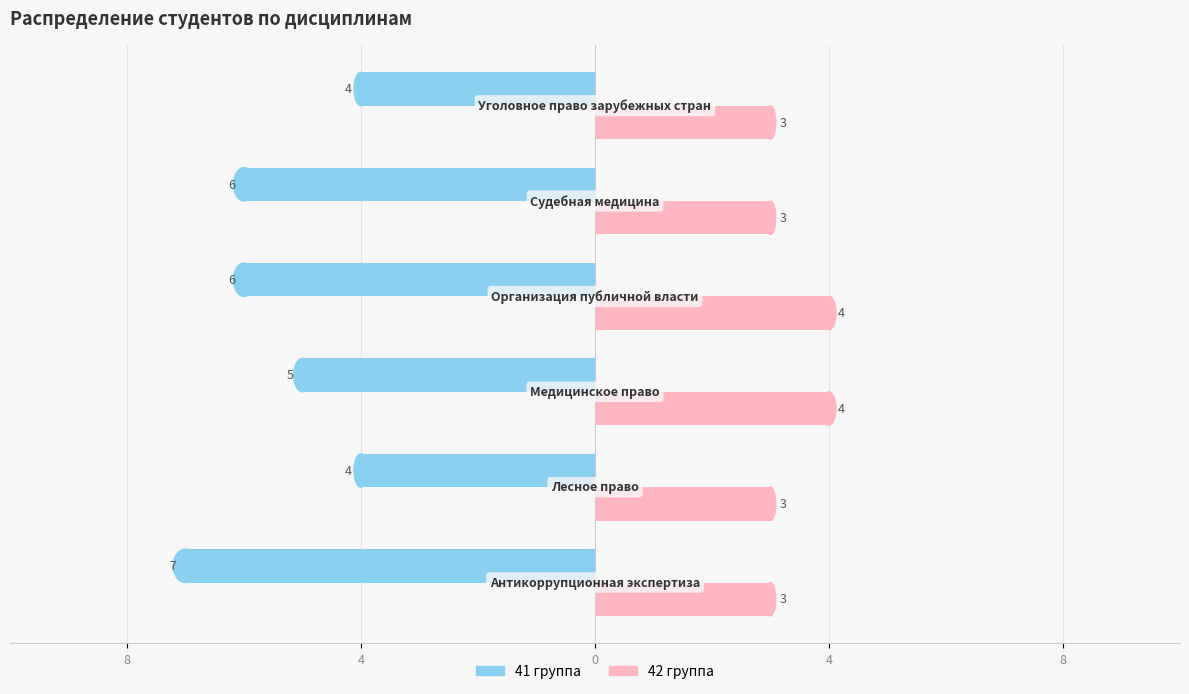

What is the difference between the second highest and second lowest values in the 41 группа series?

2